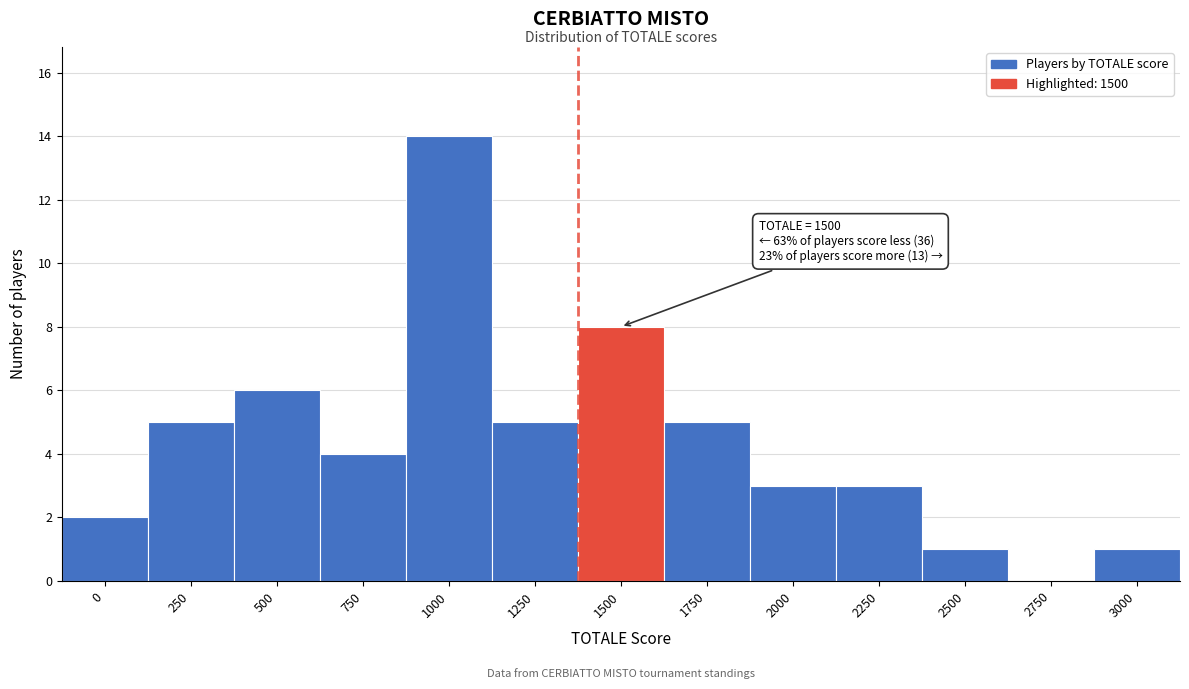

Reading left to right, what are all the values shown in this chart?

0=2	250=5	500=6	750=4	1000=14	1250=5	1500=8	1750=5	2000=3	2250=3	2500=1	2750=0	3000=1